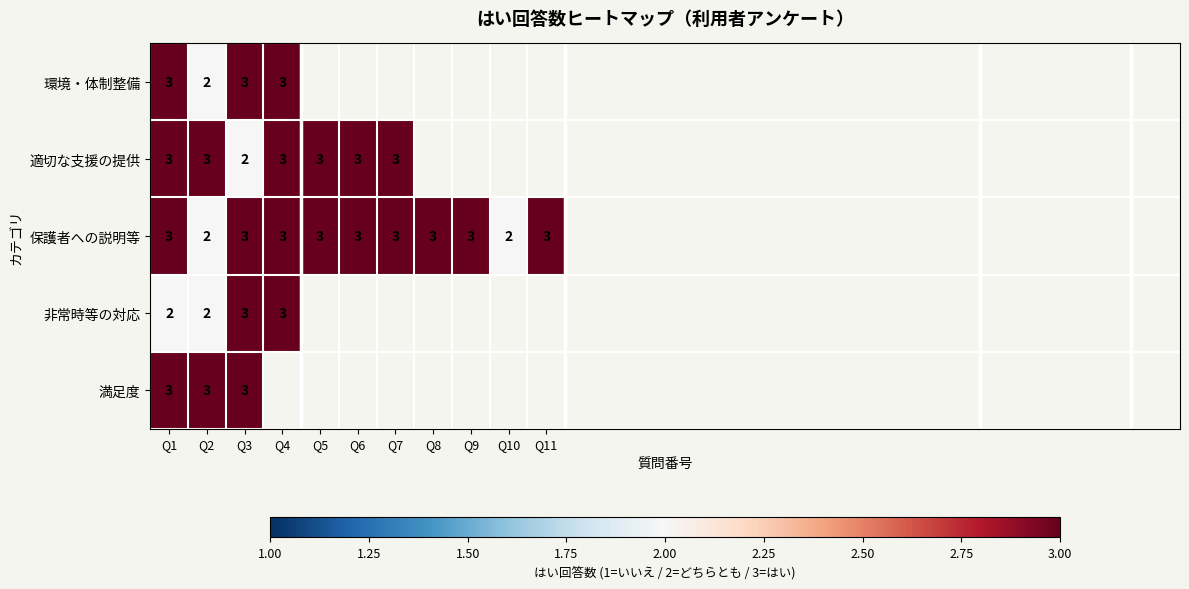

Count the 保護者への説明等 values in the range 3 to 4.

9